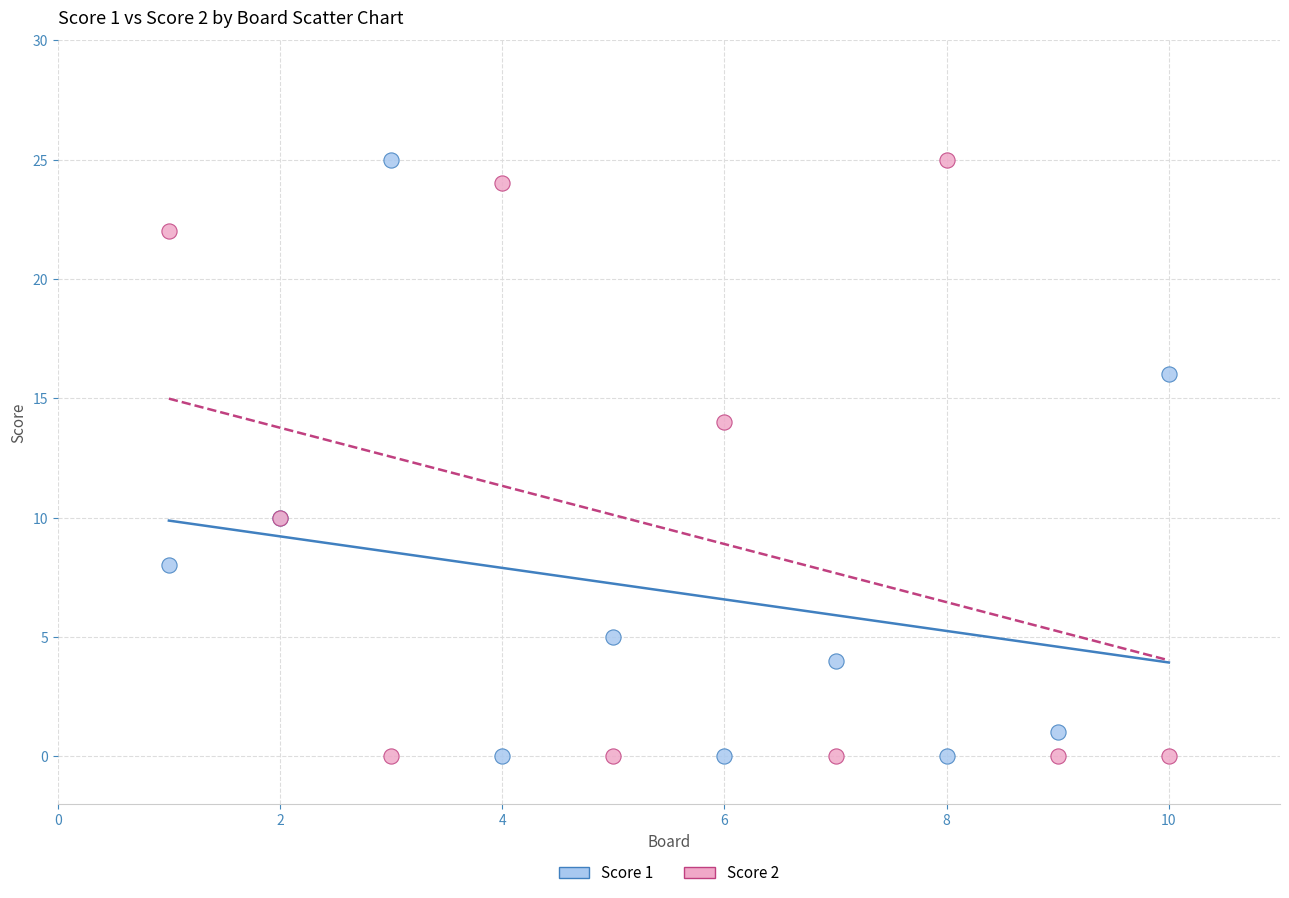

What is the X range (max minus min) for the scatter plot?

9